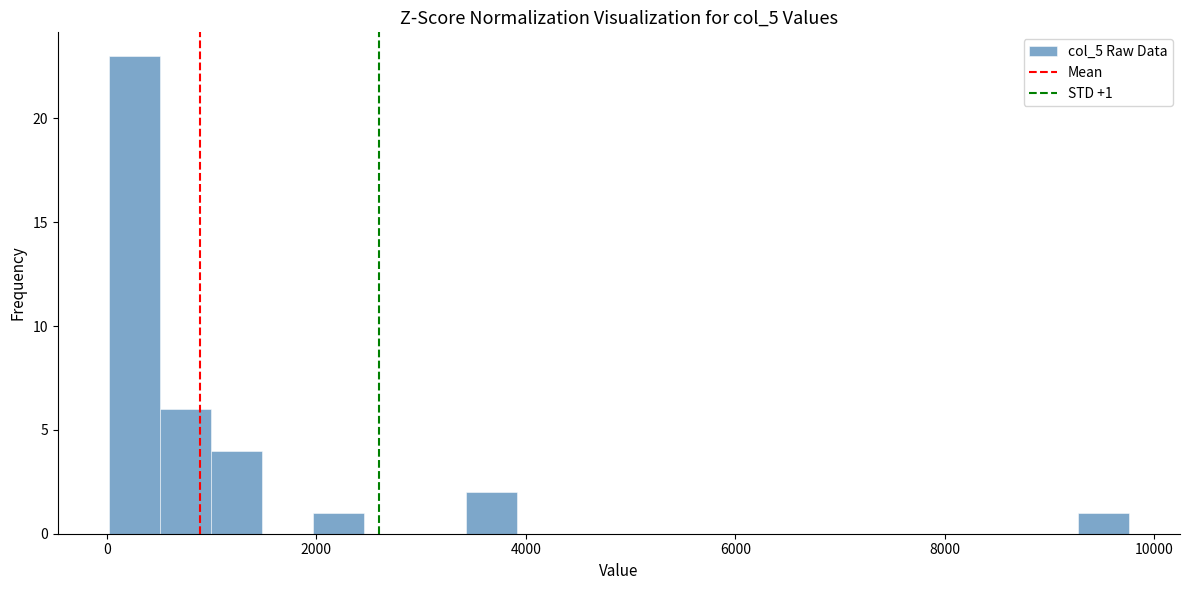

Read against the x-axis, roughly where is the centre of the tallest bar?

200